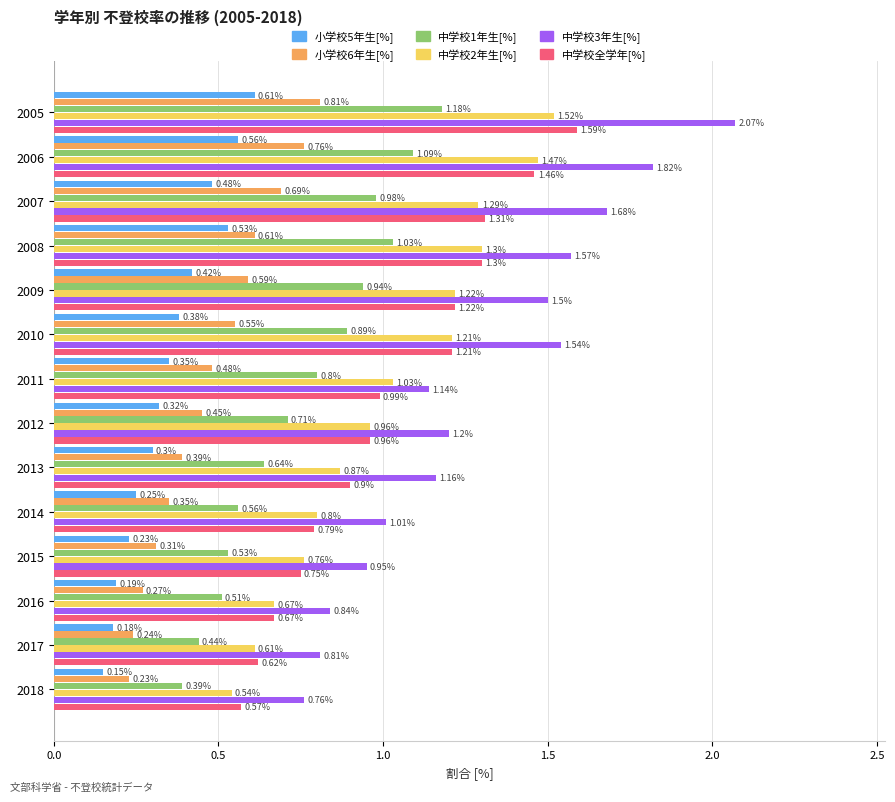

Rank the series by their maximum value, from lowest to highest.

小学校5年生[%], 小学校6年生[%], 中学校1年生[%], 中学校2年生[%], 中学校全学年[%], 中学校3年生[%]